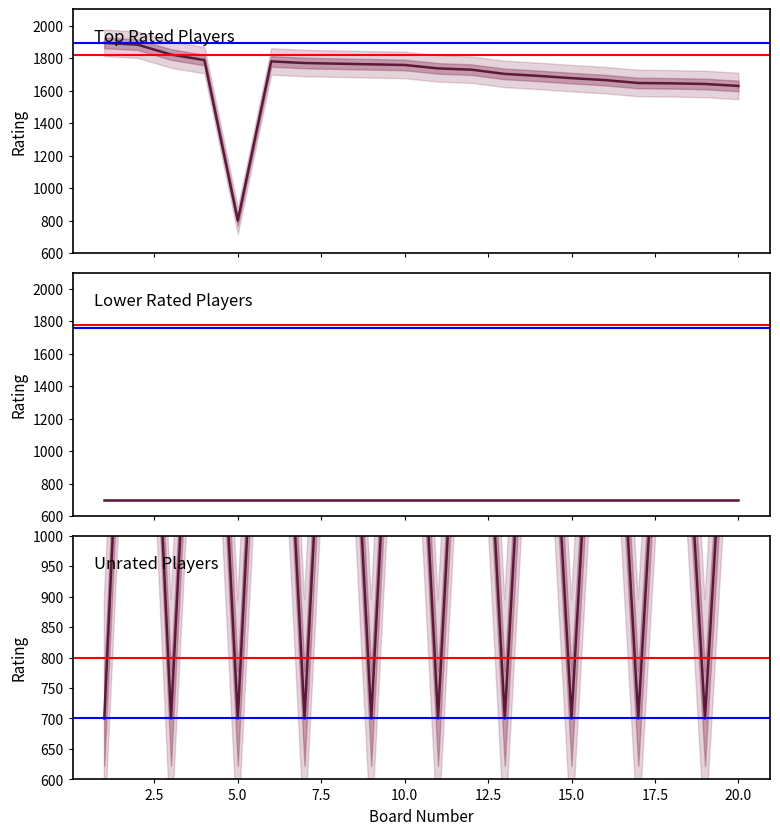

True or false: Frolov Danila and Geshko Aleksey cross at least once.

False